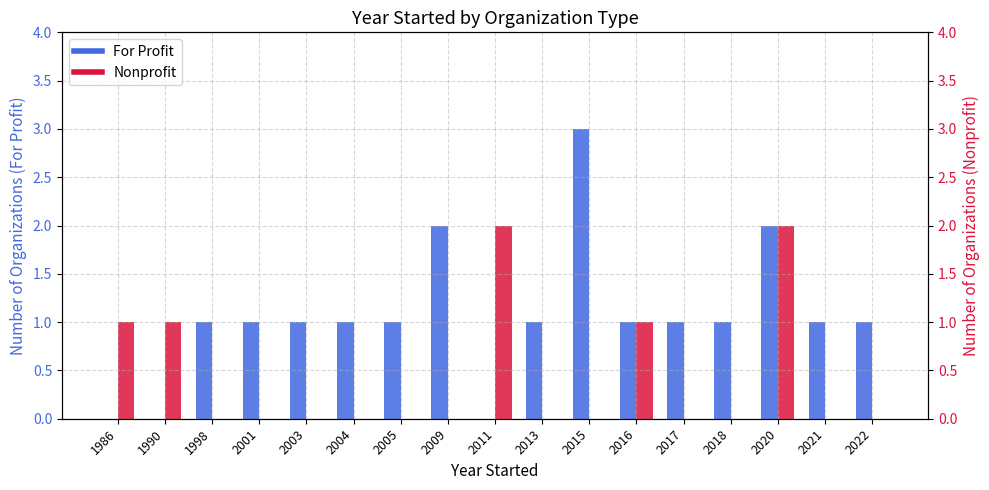

Which series has the largest range (max minus min)?

For Profit